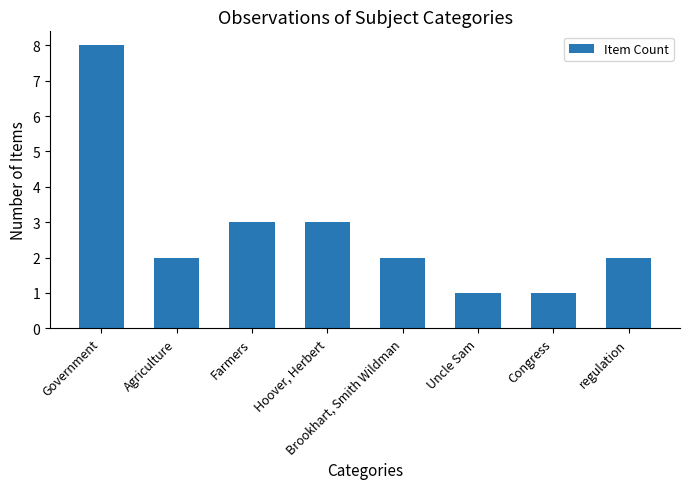

Between Hoover, Herbert and Government, which is larger?

Government